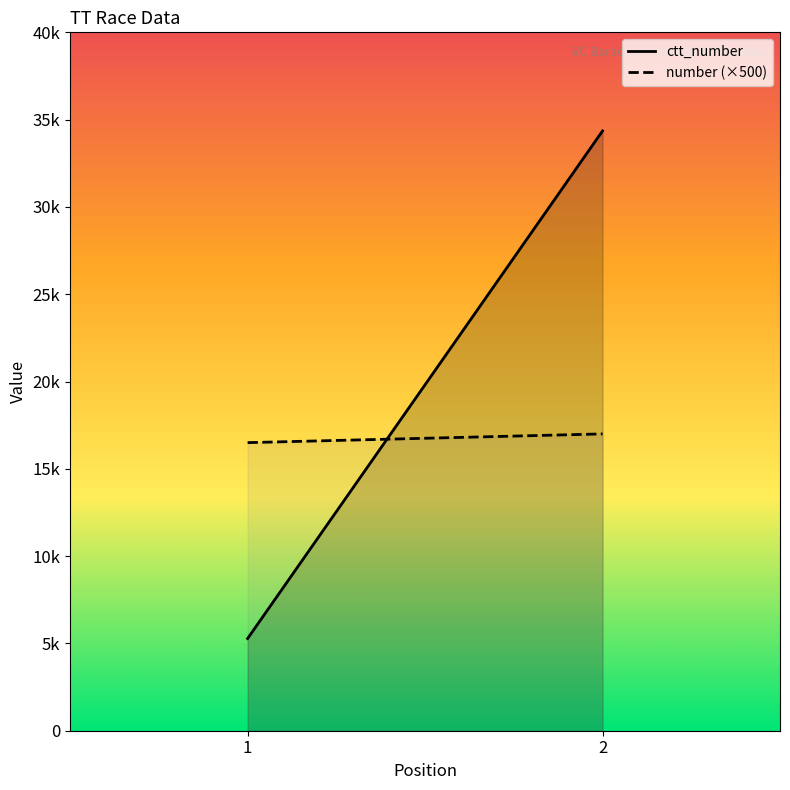

Does the chart display data point markers on the line(s)?

No